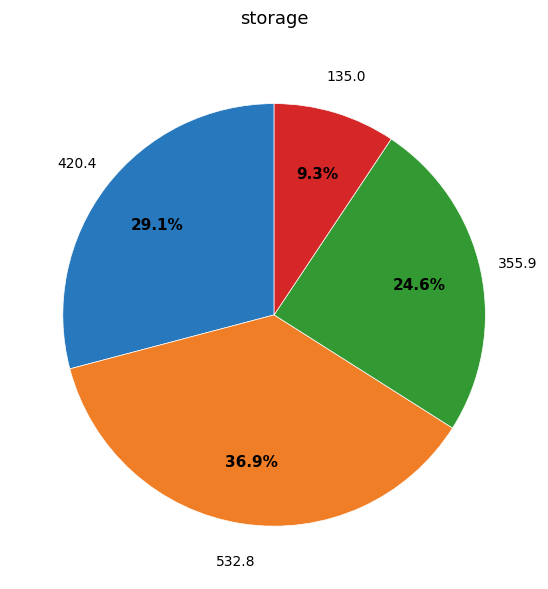

Does any single category account for the majority?

No